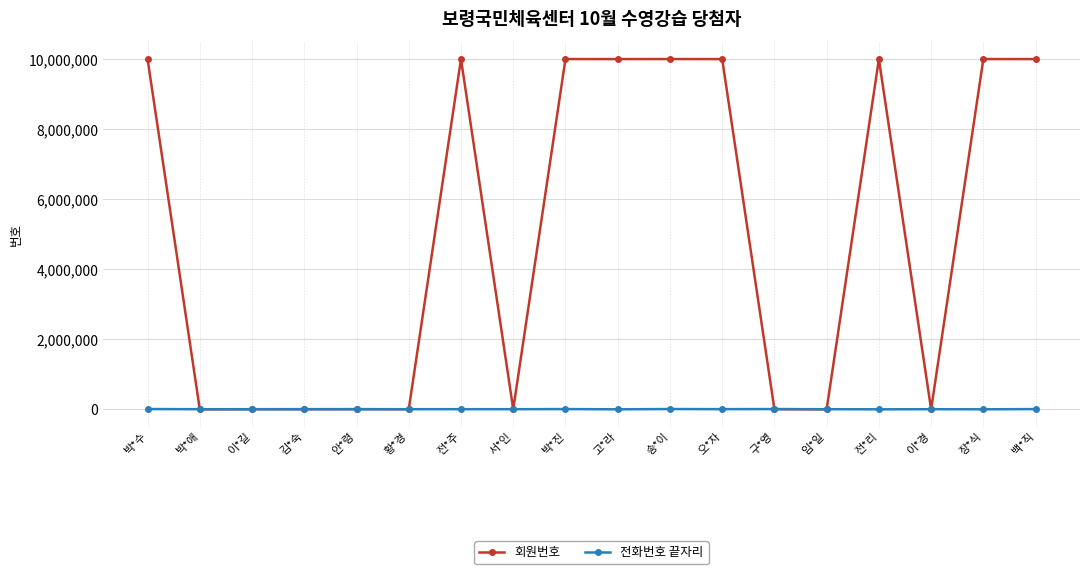

How many series are shown in this chart?

2